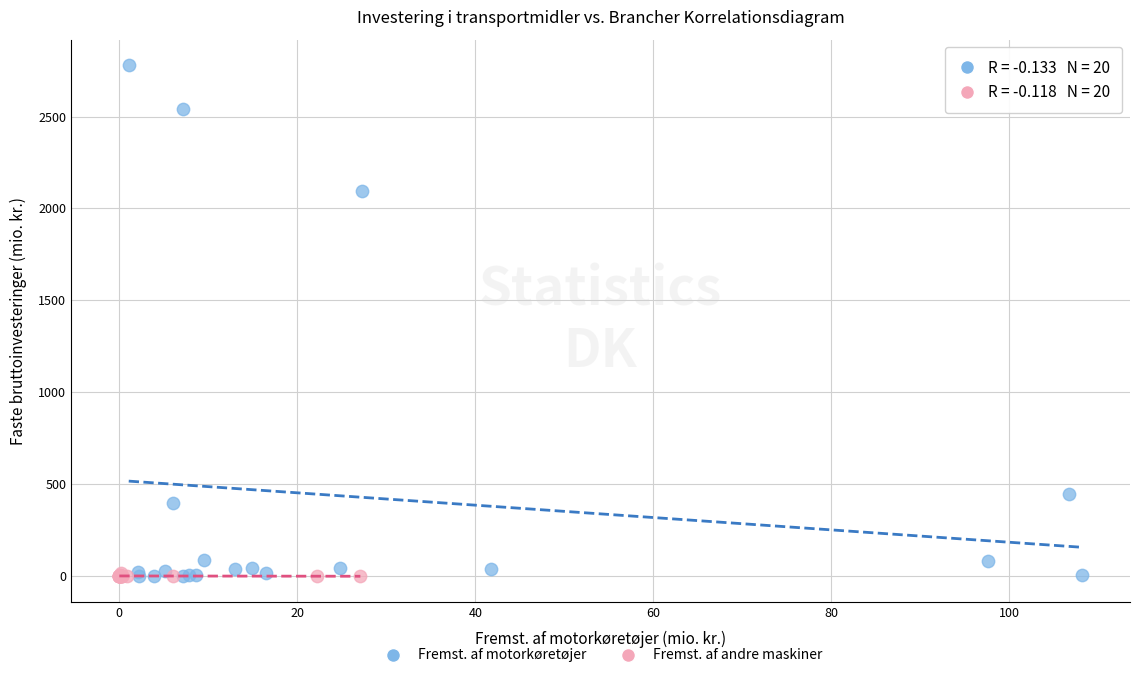

Which series reaches the maximum Y coordinate?

Fremst. af motorkøretøjer